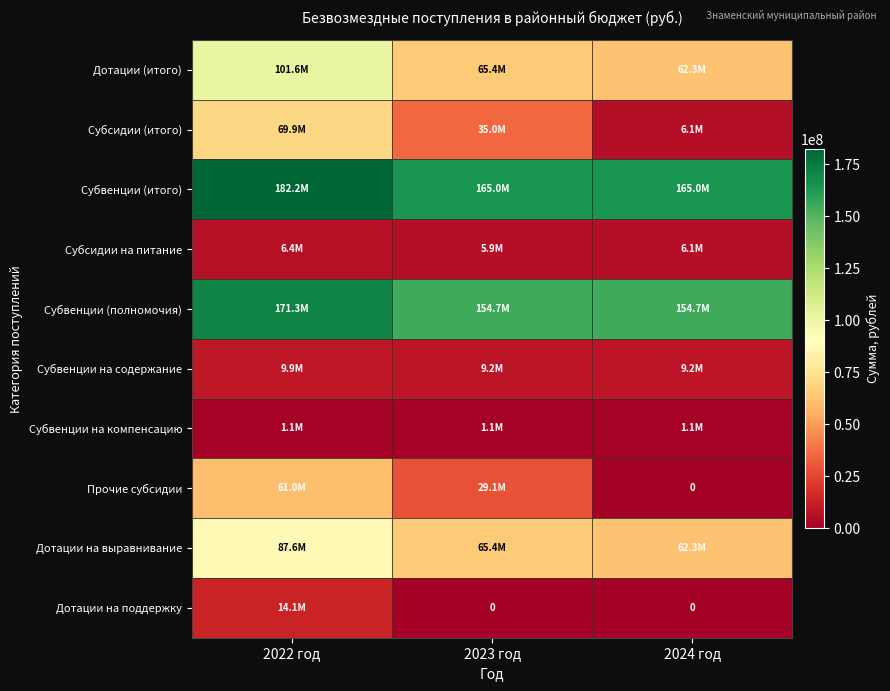

What is the spread (max minus min) of values at 2022 год?

181167949.2